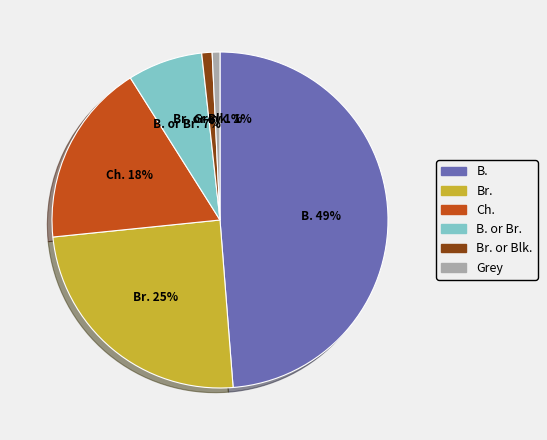

What is the largest slice in the pie chart?

B.